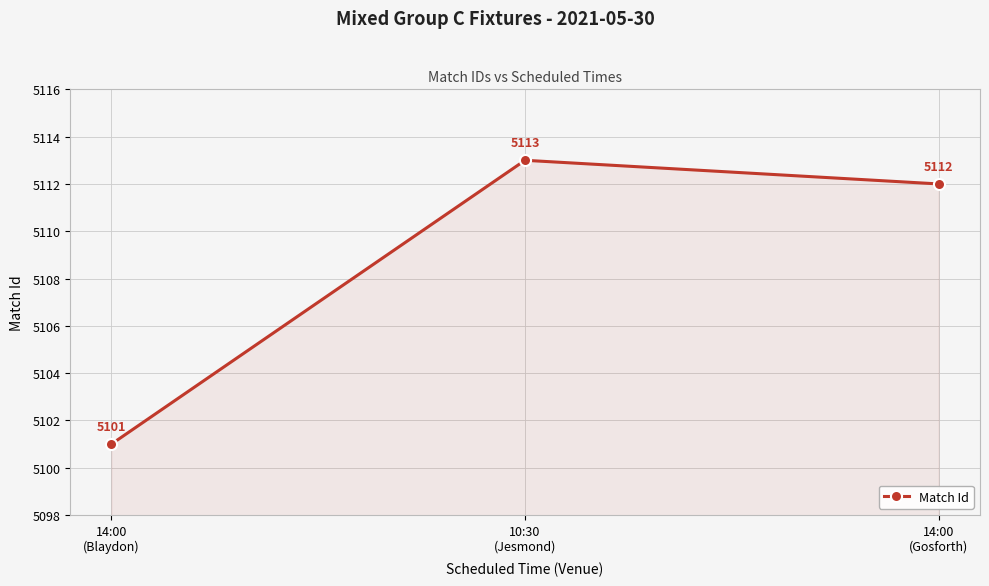

What is the value of the 2nd point from the left?

5113